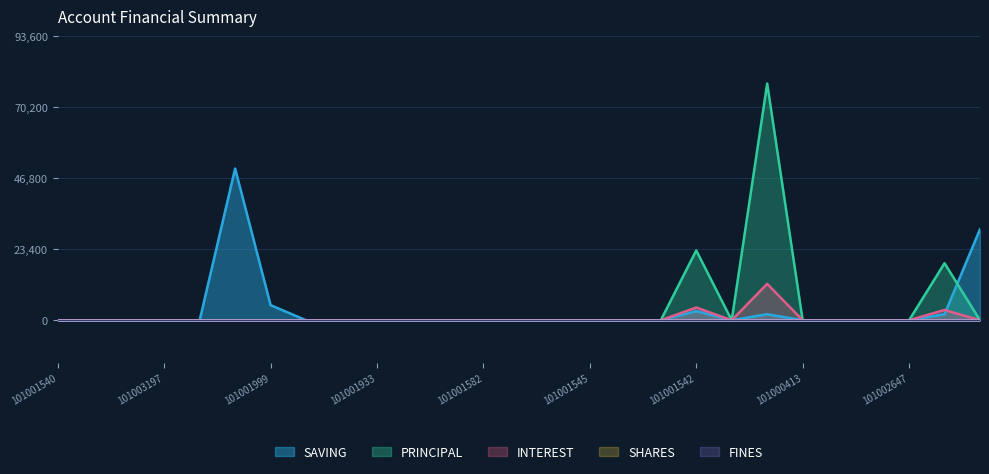

What is the total value across all series at 101001999?

5000